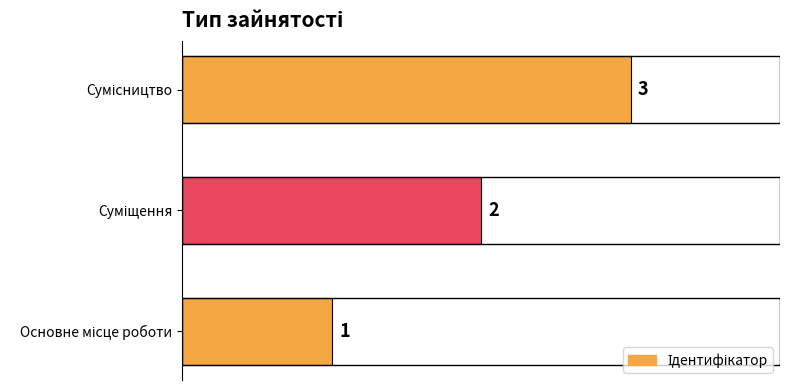

What is the sum of all values?

6